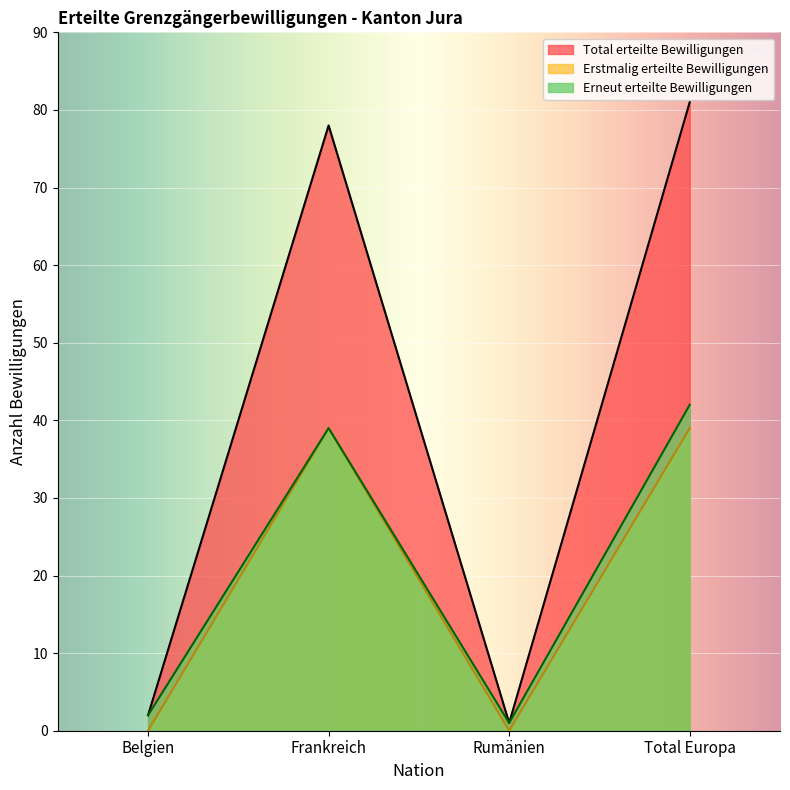

How many interior local peaks does the Erneut erteilte Bewilligungen series have?

1